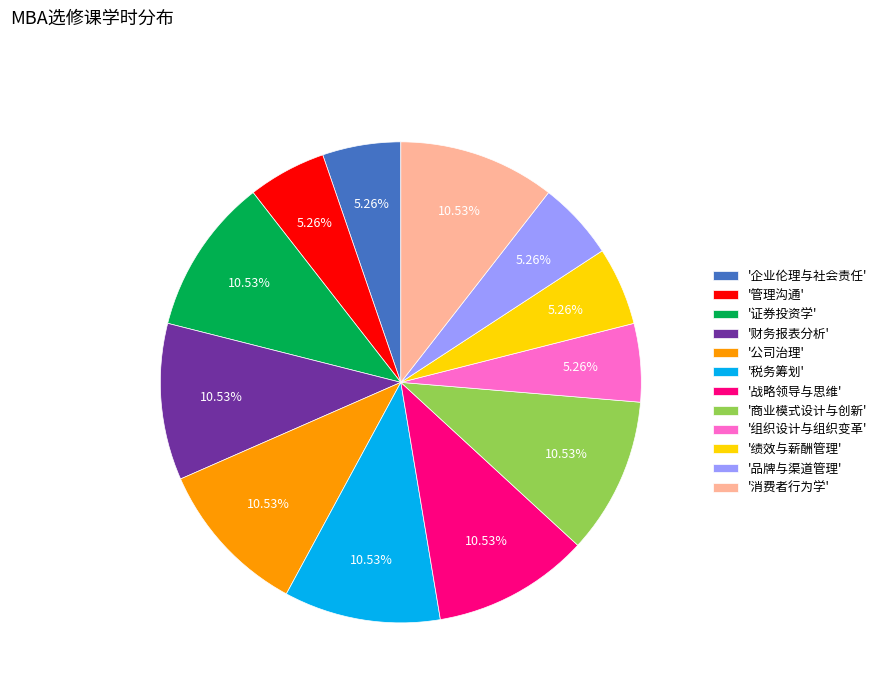

Does any single category account for the majority?

No